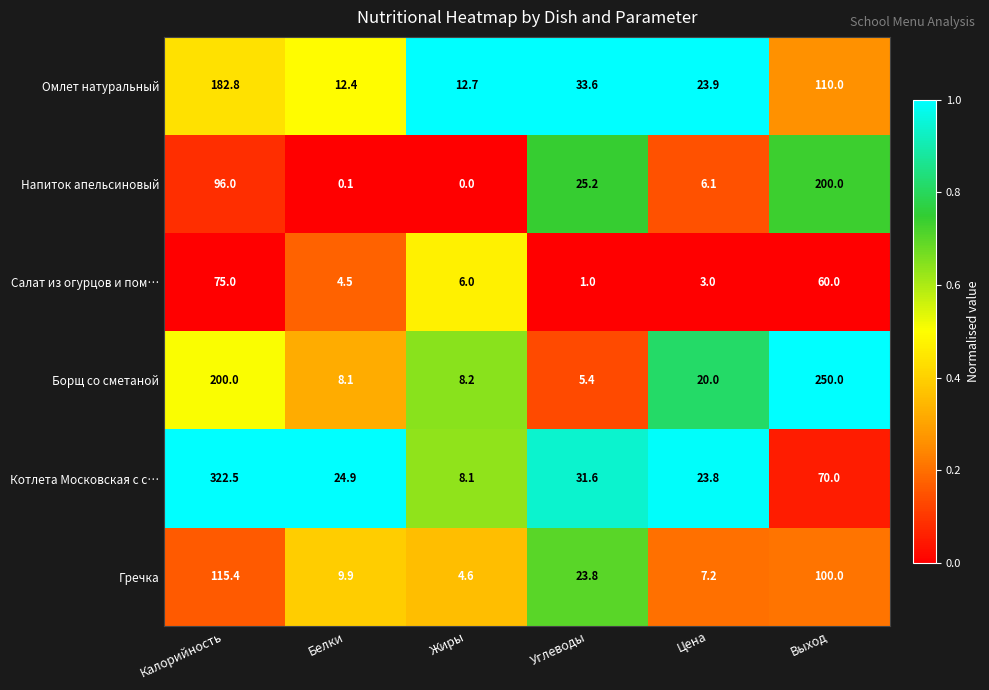

What is the maximum value for Гречка?

115.4